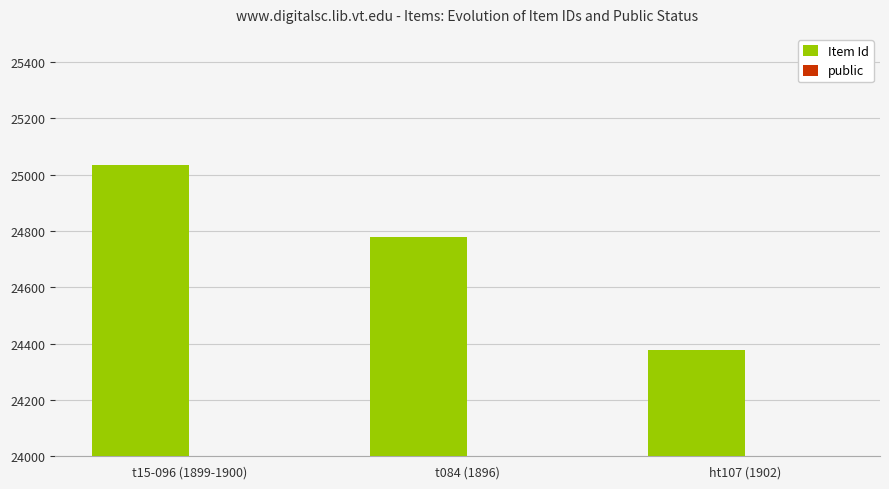

The Item Id series shows 24379 at ht107 (1902). True or false?

True